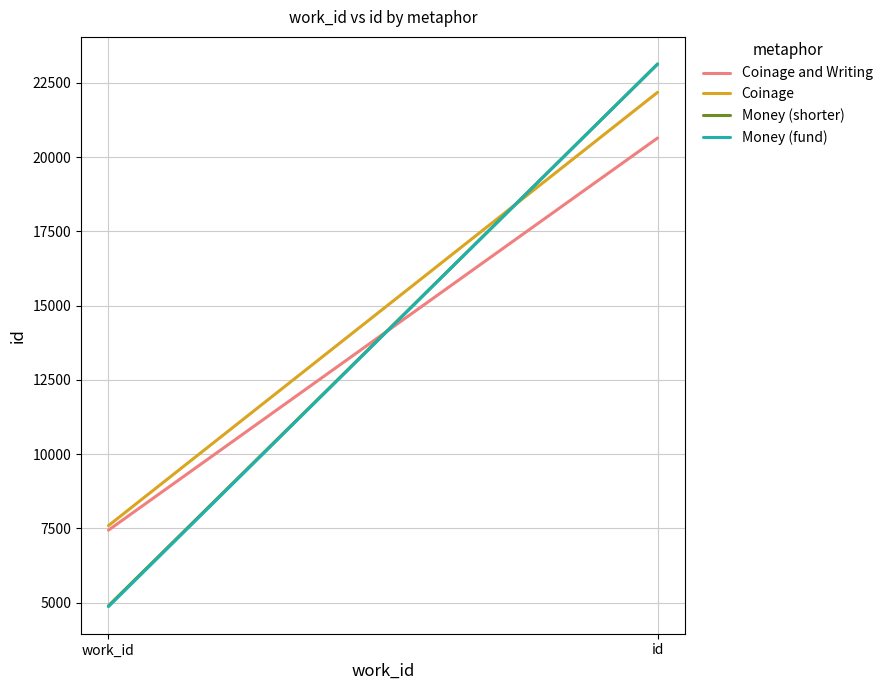

Is it true that Money (shorter) equals 7926 at work_id?

False